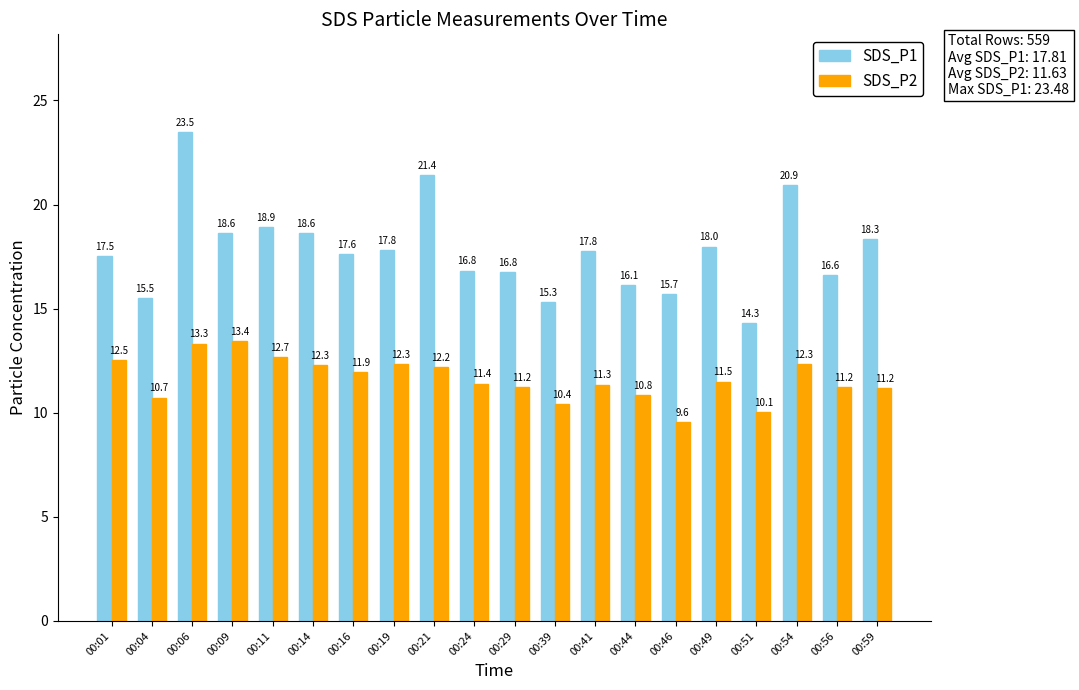

At which label does SDS_P1 first exceed 17?

00:01